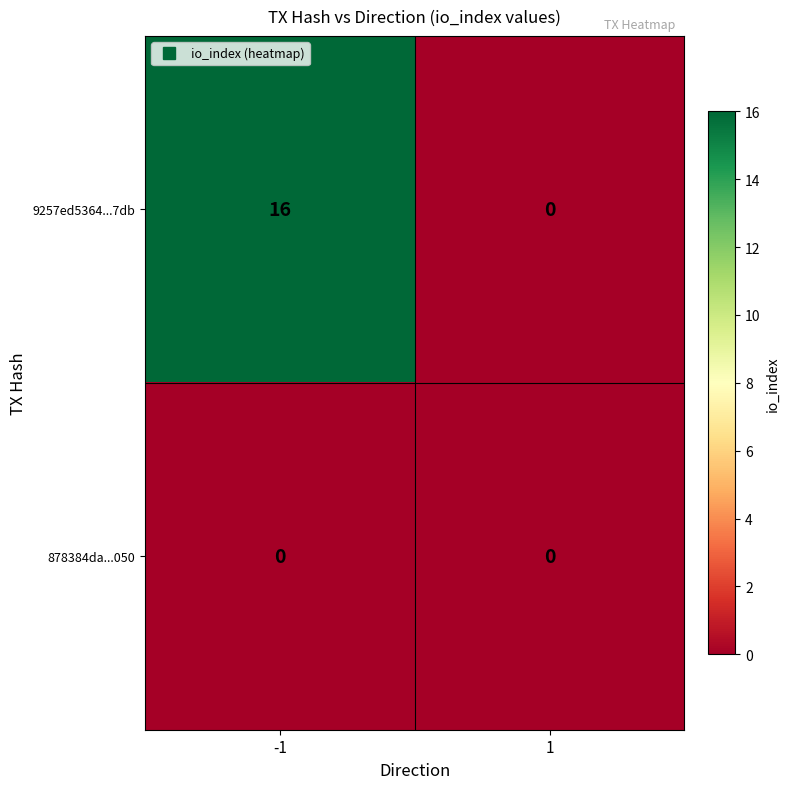

Read the 9257ed5364...7db value at -1, to the nearest 10.

20